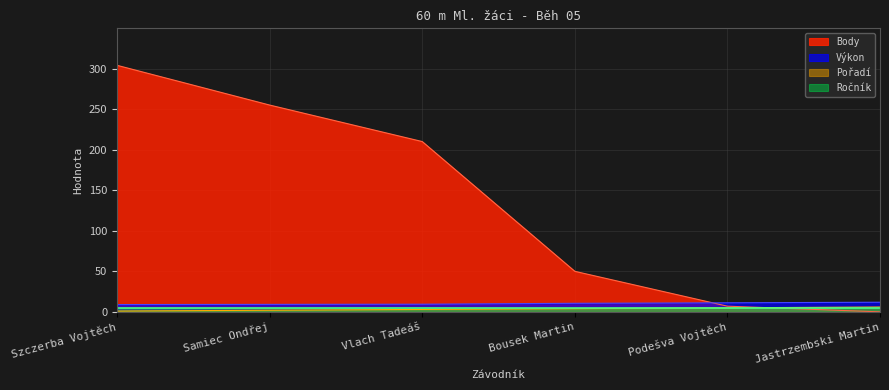

True or false: Pořadí and Výkon cross at least once.

False